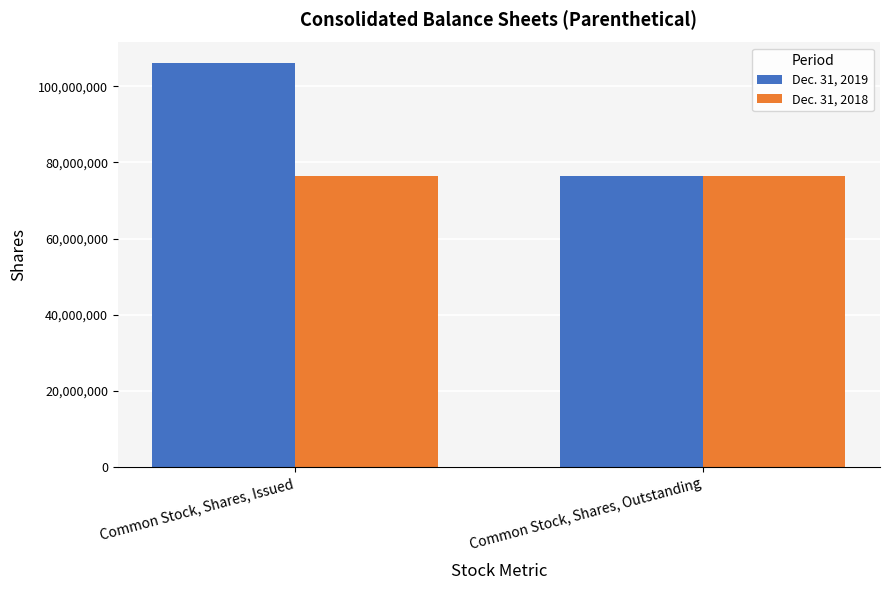

At which label does Dec. 31, 2019 reach its peak?

Common Stock, Shares, Issued